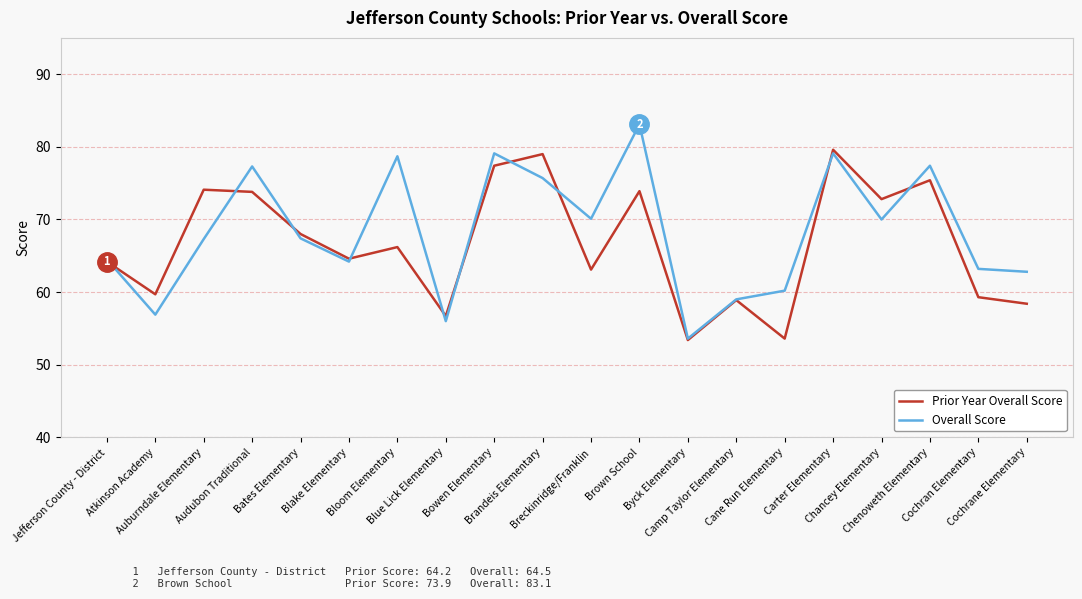

What is the greatest value displayed?

83.1